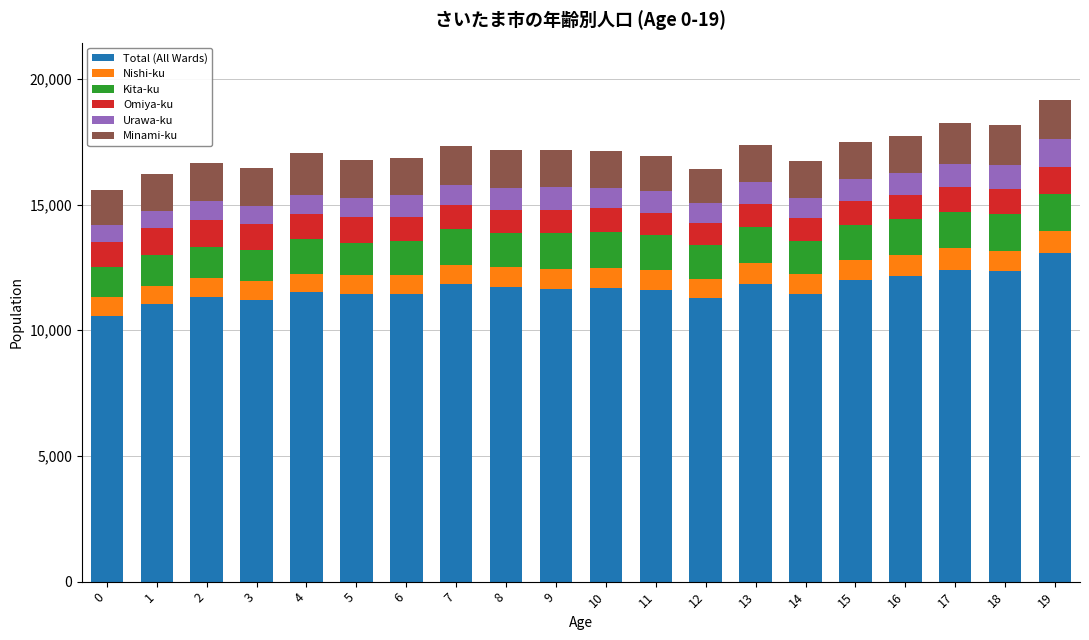

What are all the series names shown in the legend?

Total (All Wards), Nishi-ku, Kita-ku, Omiya-ku, Urawa-ku, Minami-ku